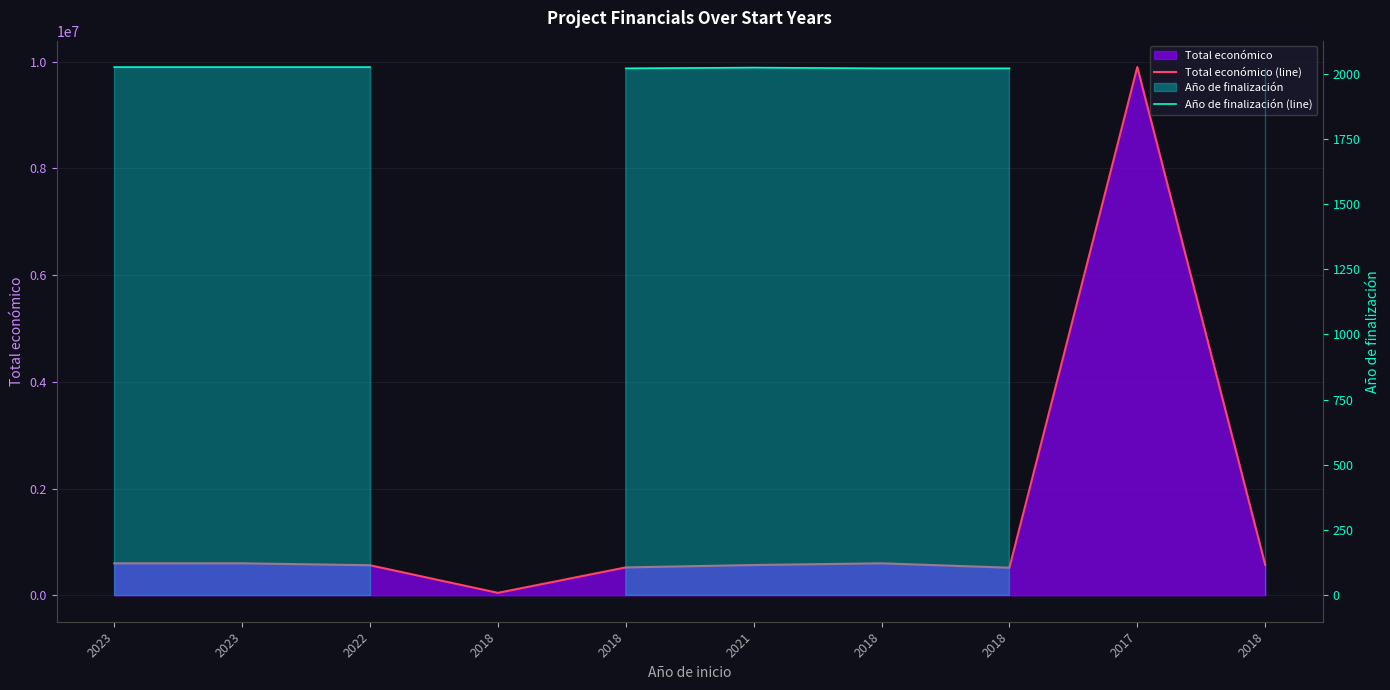

At which label does Total económico (line) first exceed 574000?

2023